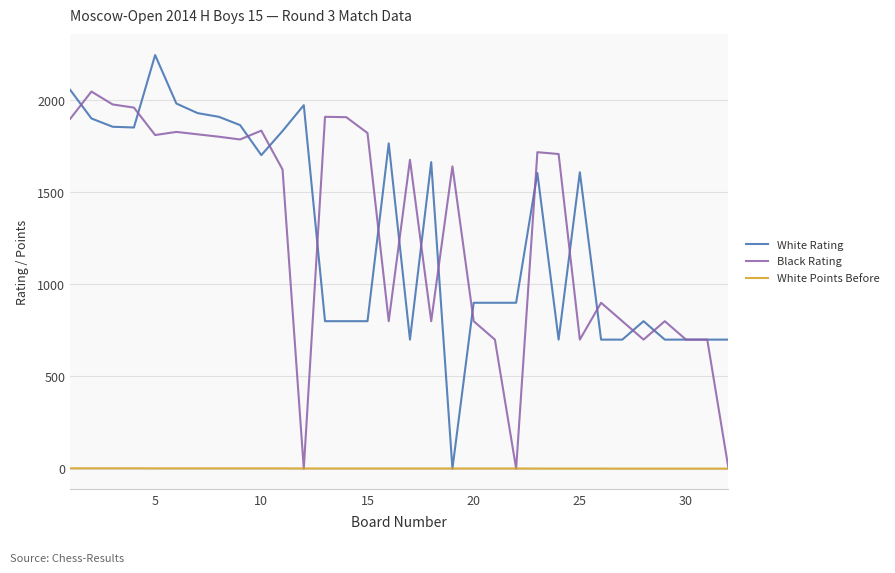

What is the difference between the second highest and second lowest values in the Black Rating series?

1976.0